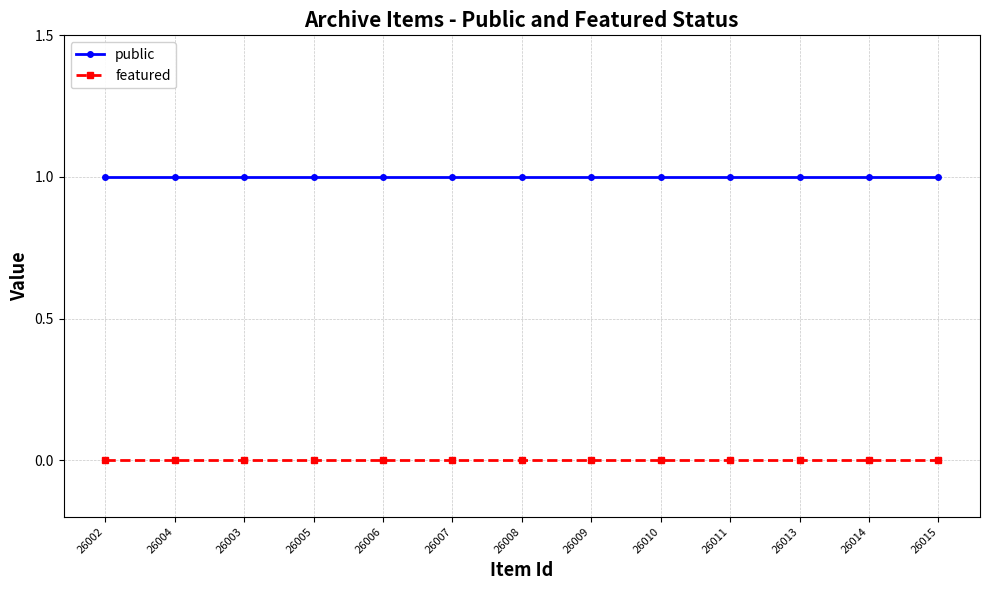

True or false: featured and public intersect in this chart.

False